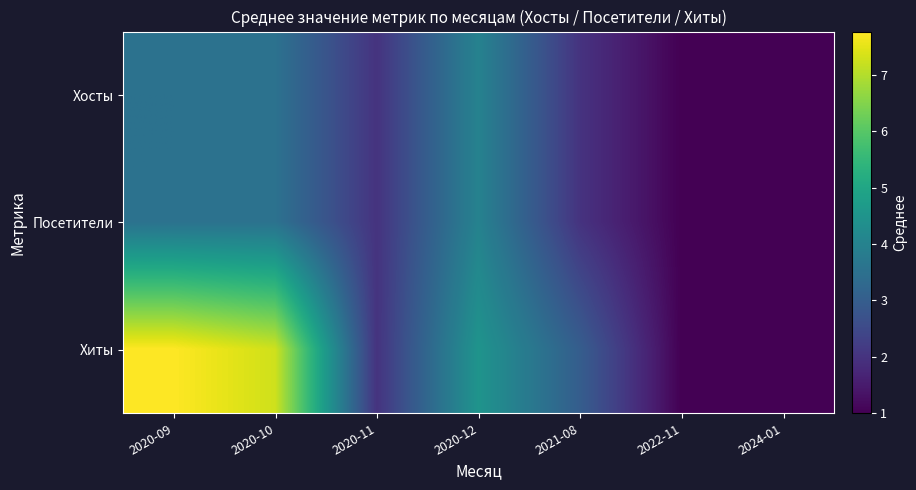

How many distinct data groups are displayed?

3